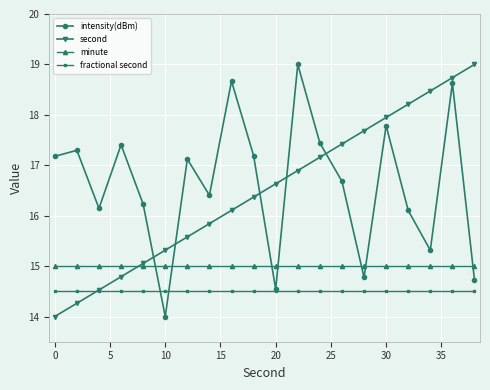

What is the minimum value for second?

14.0